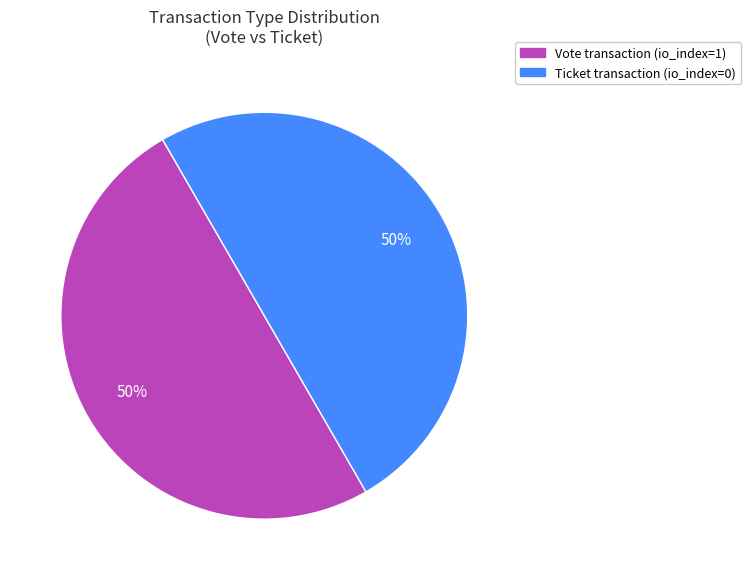

To the nearest percent, what is the average slice percentage?

50%